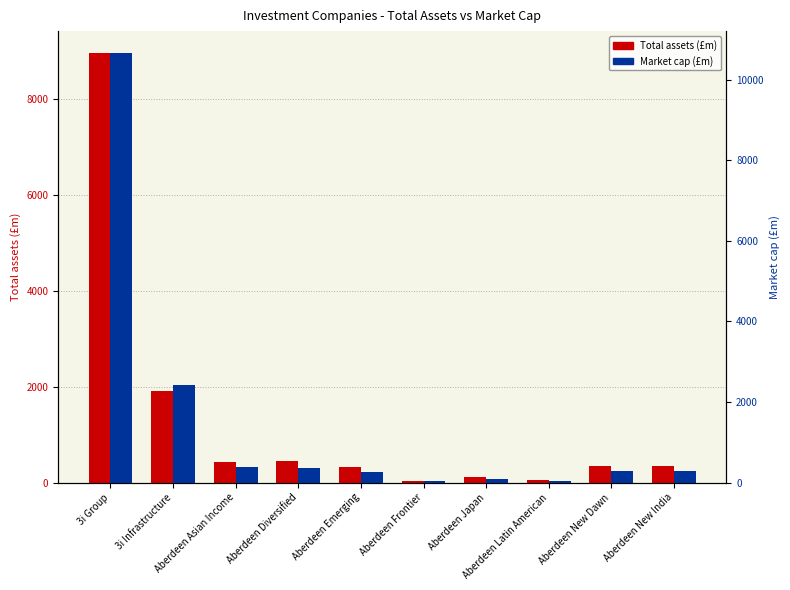

Where is Total assets (£m) nearest to the value 4500?

3i Infrastructure